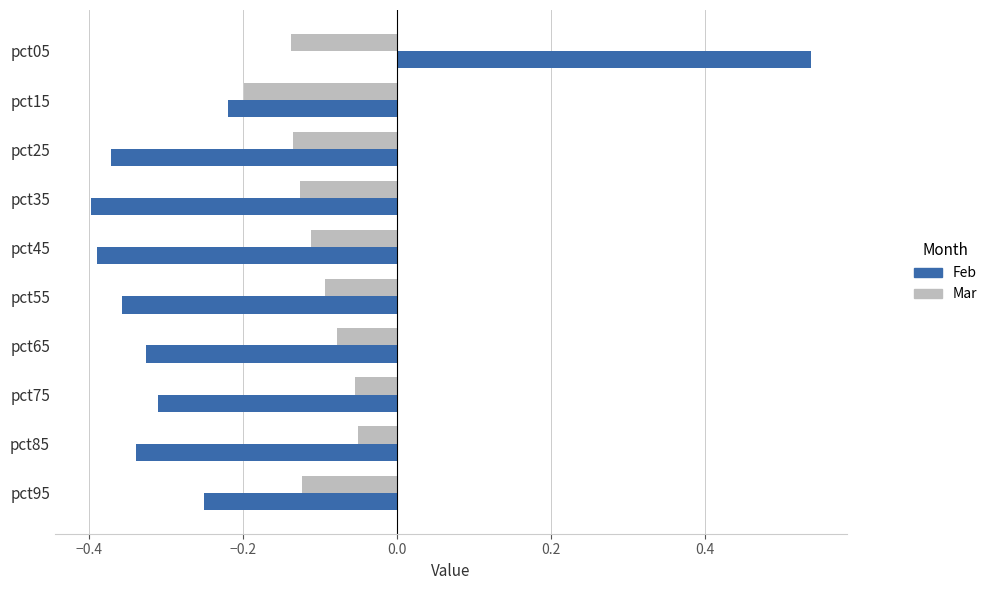

Which category has the highest value across all series?

pct05